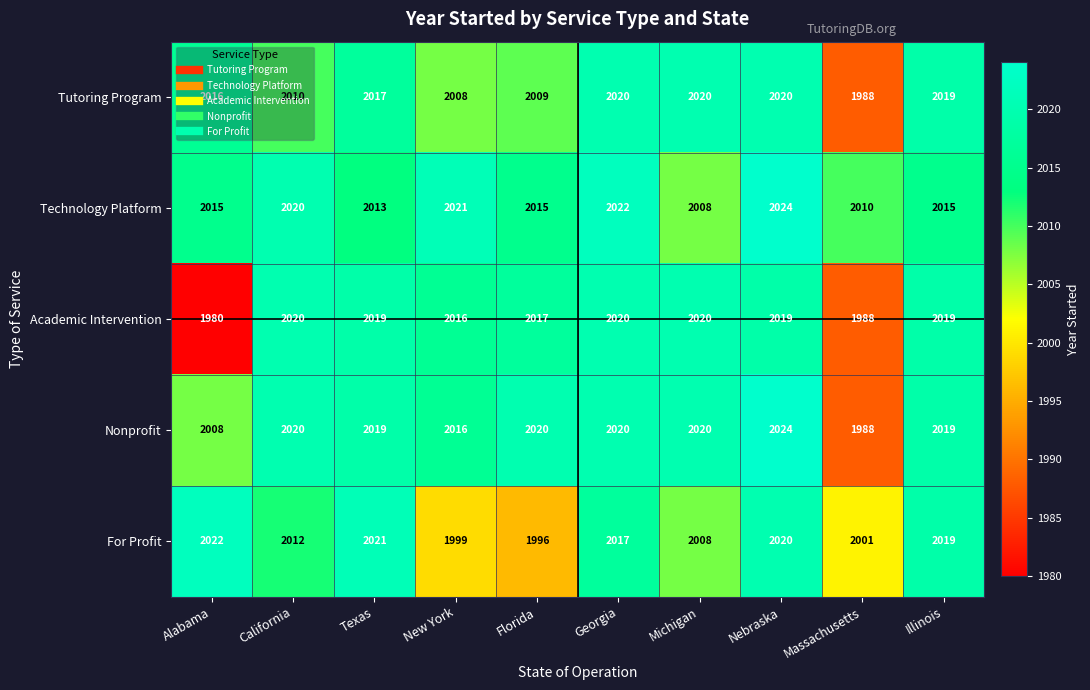

The value of Academic Intervention at Massachusetts is 699. True or false?

False